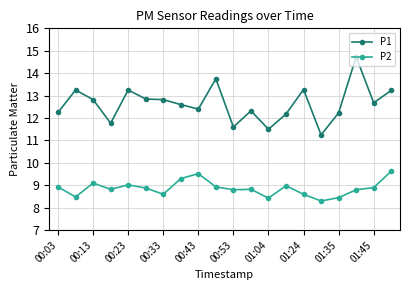

What are all the series names shown in the legend?

P1, P2